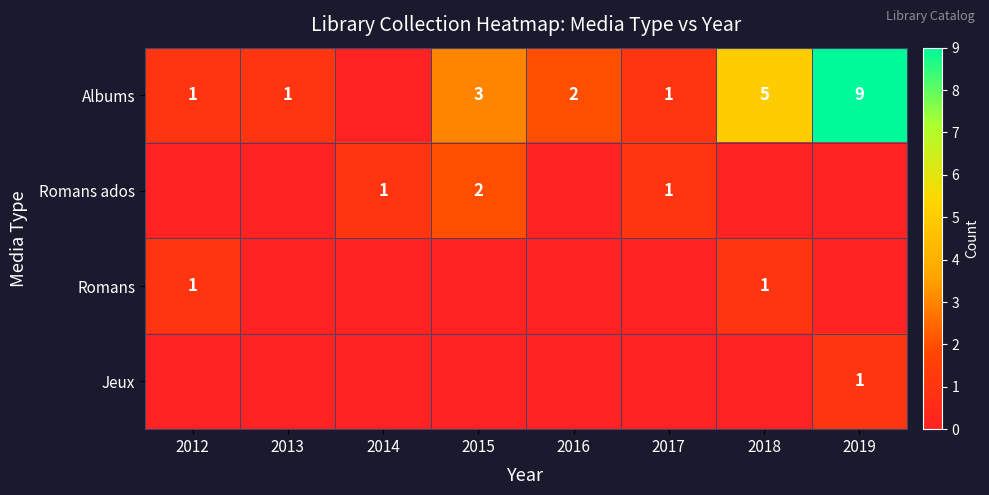

The Romans ados series shows 1 at 2014. True or false?

True